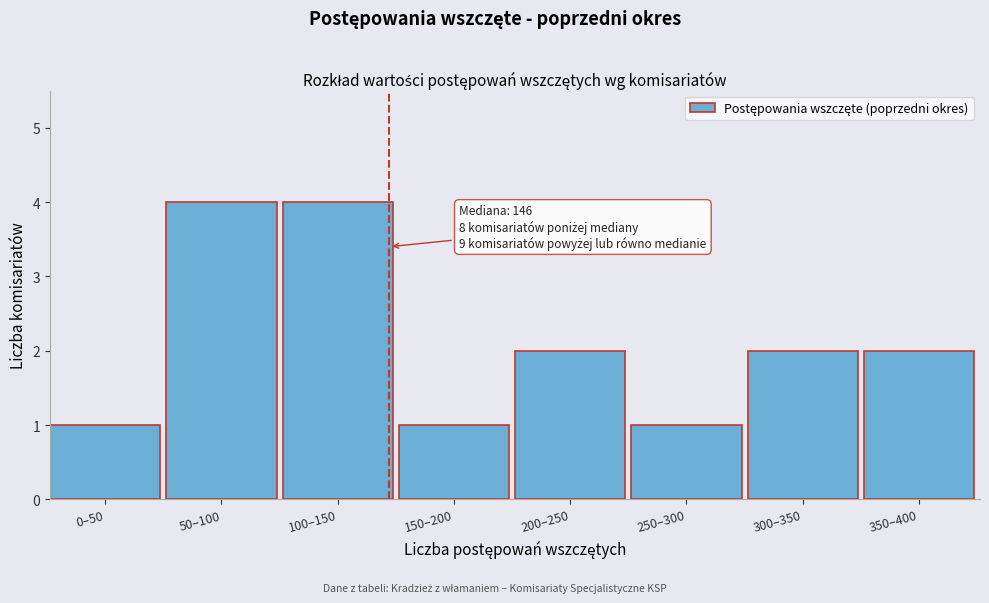

Reading left to right, transcribe all the data shown in this chart.

0–50=1	50–100=4	100–150=4	150–200=1	200–250=2	250–300=1	300–350=2	350–400=2